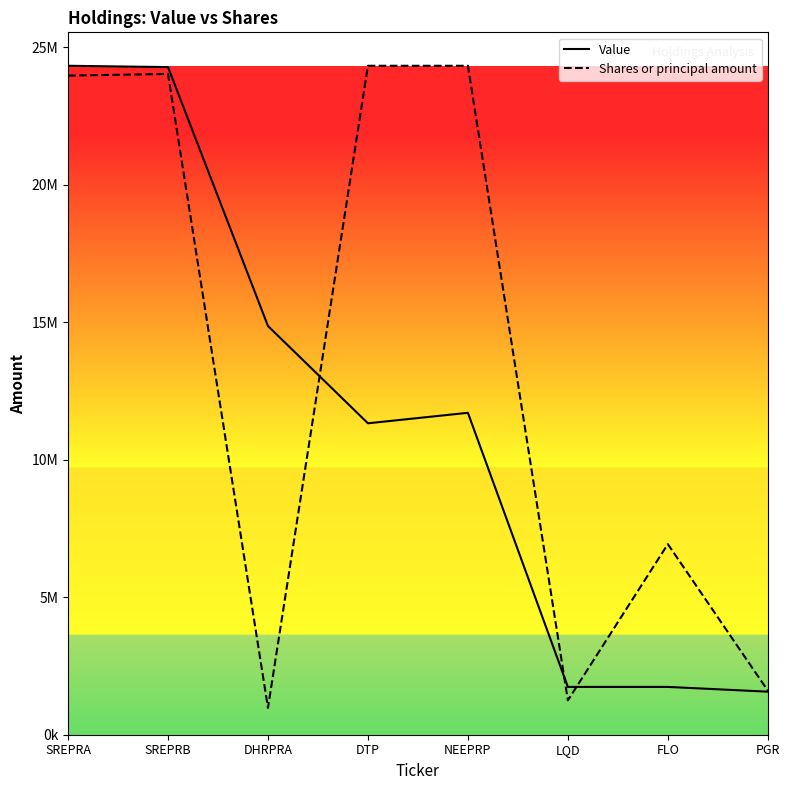

Is it true that Shares or principal amount equals 40644280.0 at SREPRB?

False